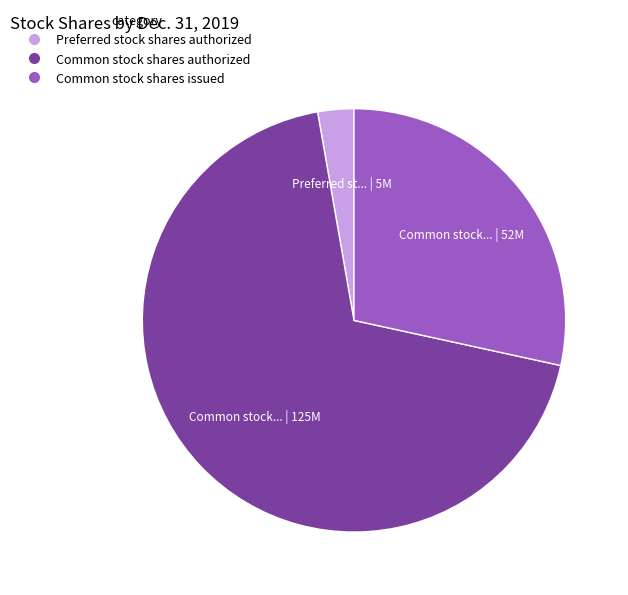

Combined, do Common stock shares authorized and Common stock shares issued account for over 50%?

Yes